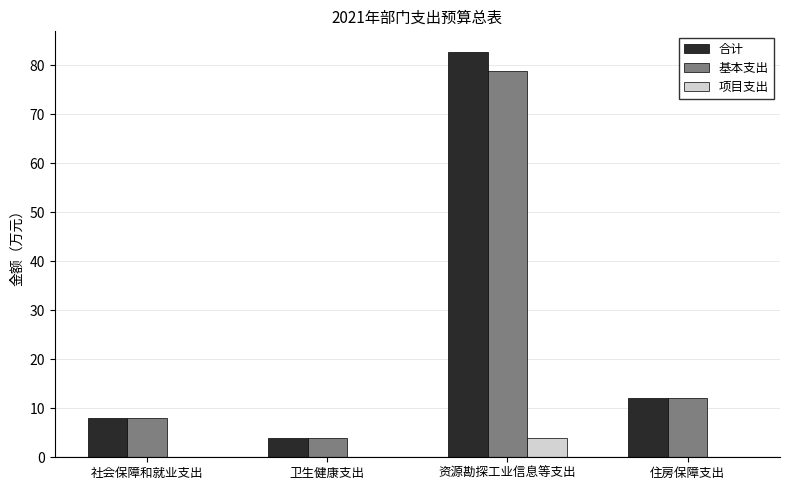

Is the value of 合计 at 社会保障和就业支出 greater than the value of 基本支出 at 卫生健康支出?

Yes